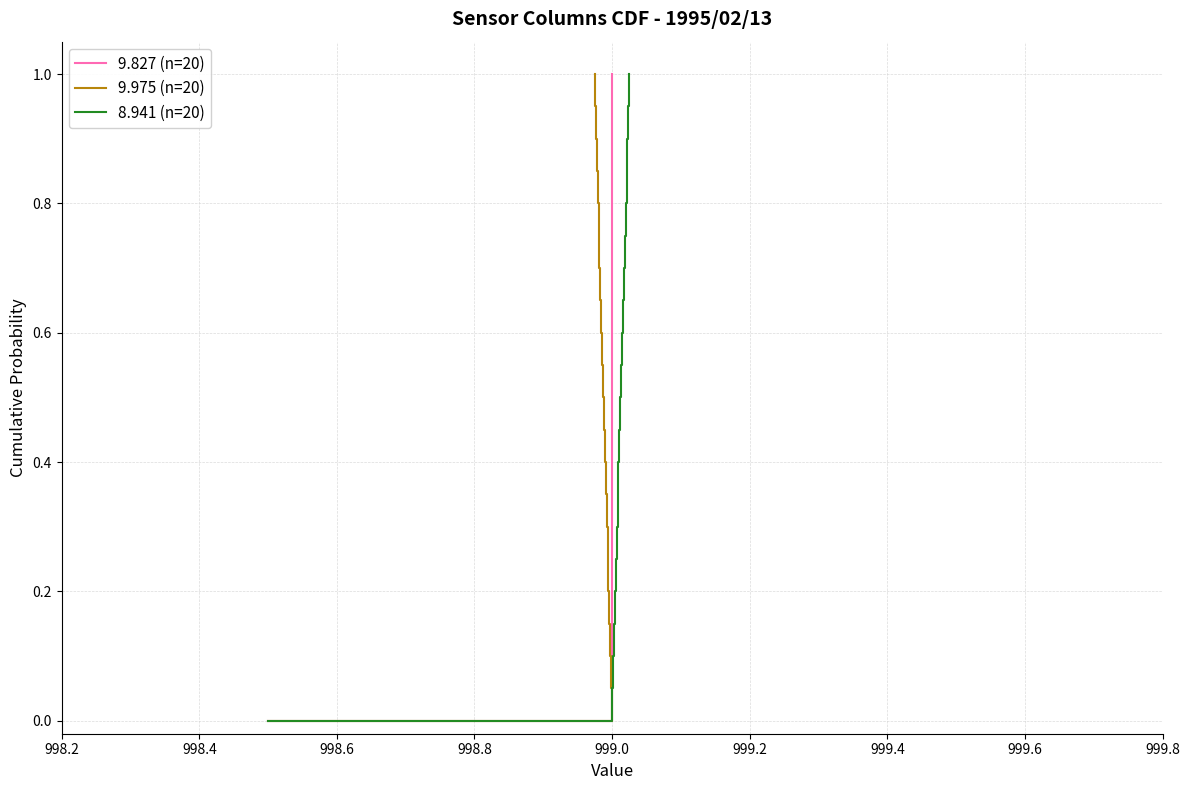

Does the chart display data point markers on the line(s)?

No